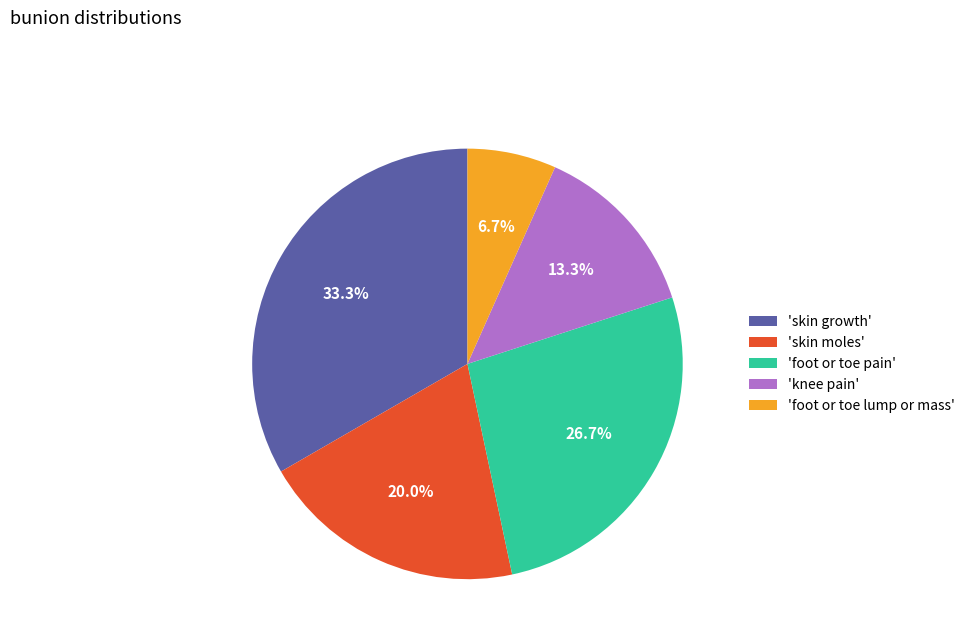

What is the largest slice in the pie chart?

'skin growth'